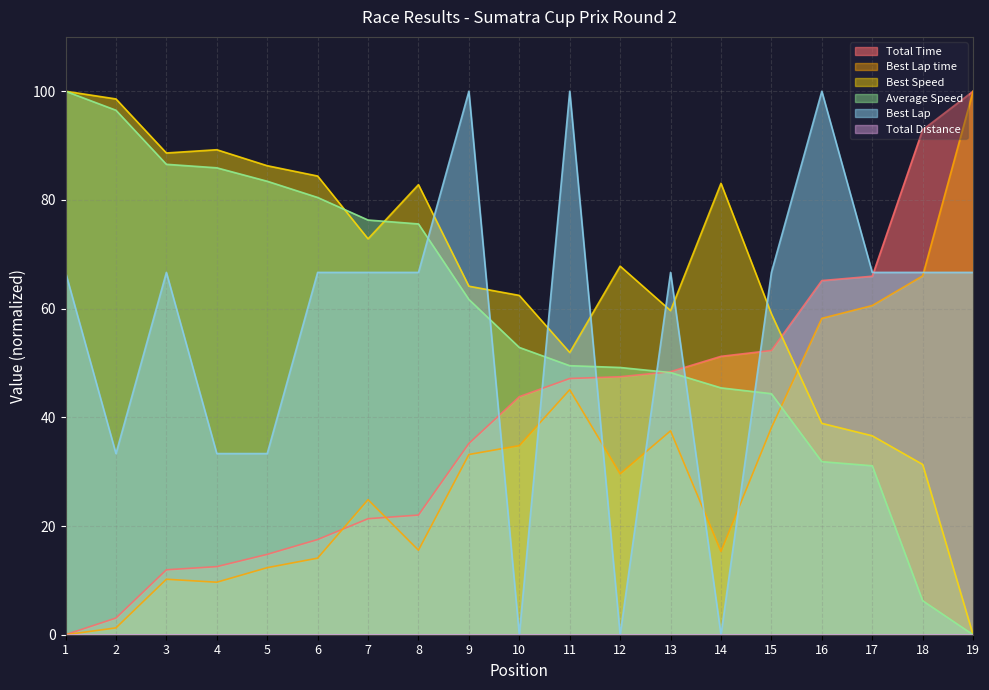

Which series has the largest range (max minus min)?

Total Time